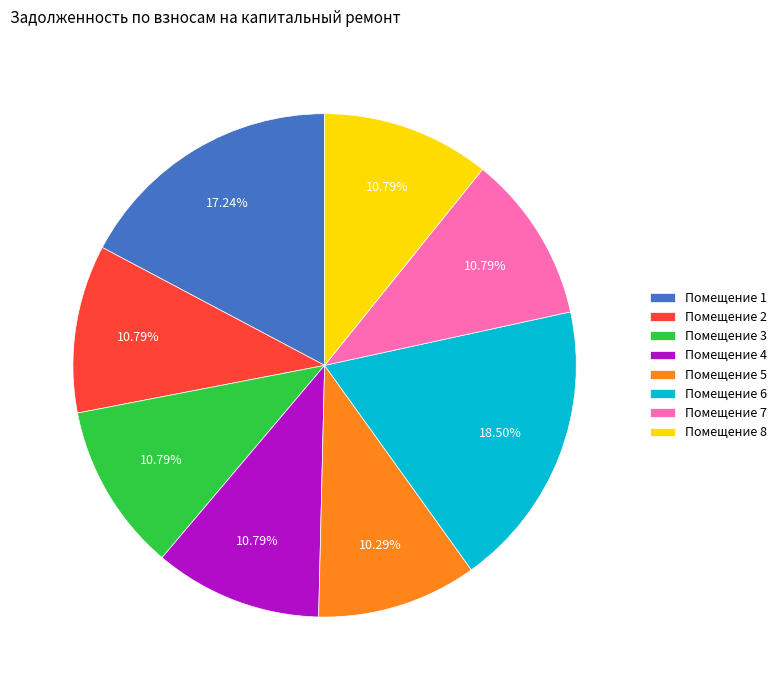

Do Помещение 2 and Помещение 7 together represent more than half of the pie?

No